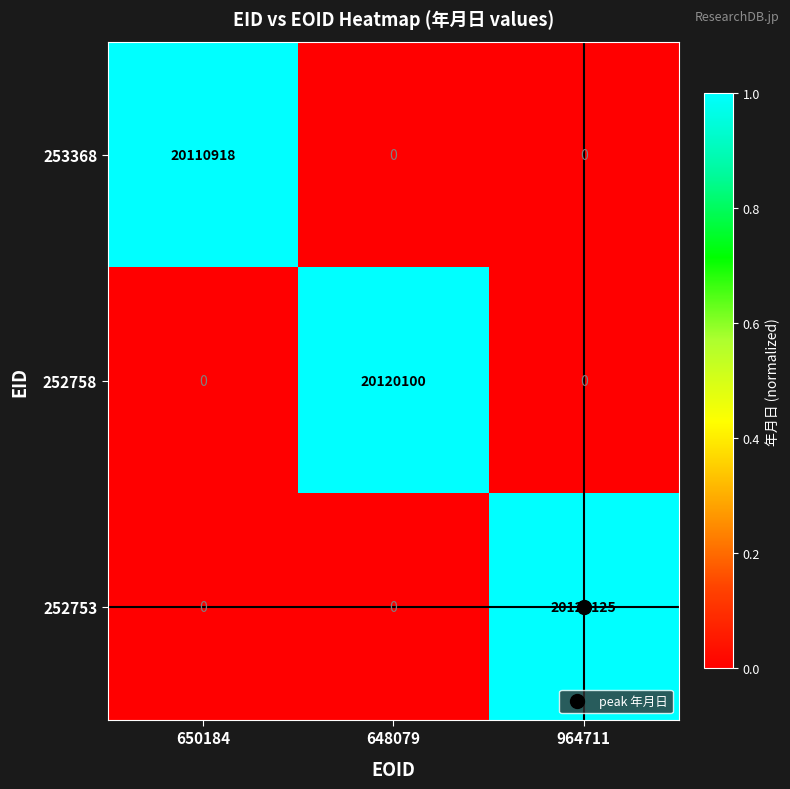

At which category does the chart reach its peak across all series?

964711